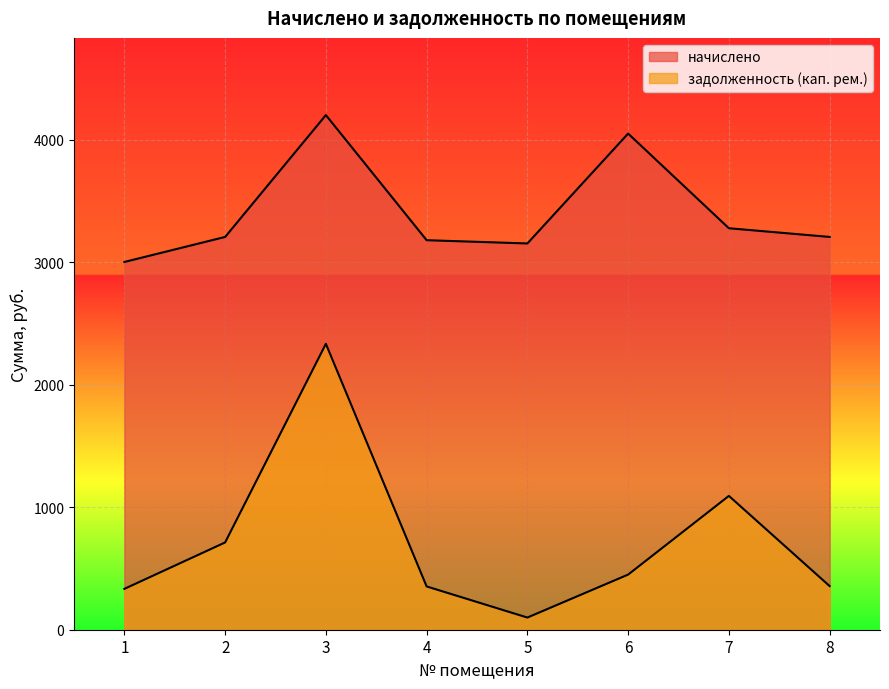

What is the value of the начислено point at the 1st from the left?

3002.5